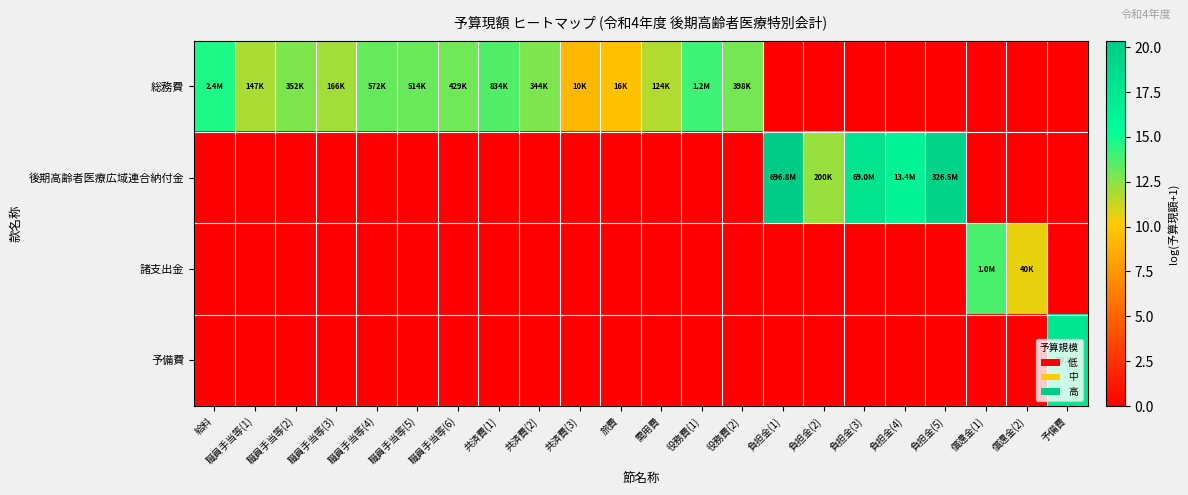

Which series changed the most between 共済費(2) and 負担金(4)?

後期高齢者医療広域連合納付金